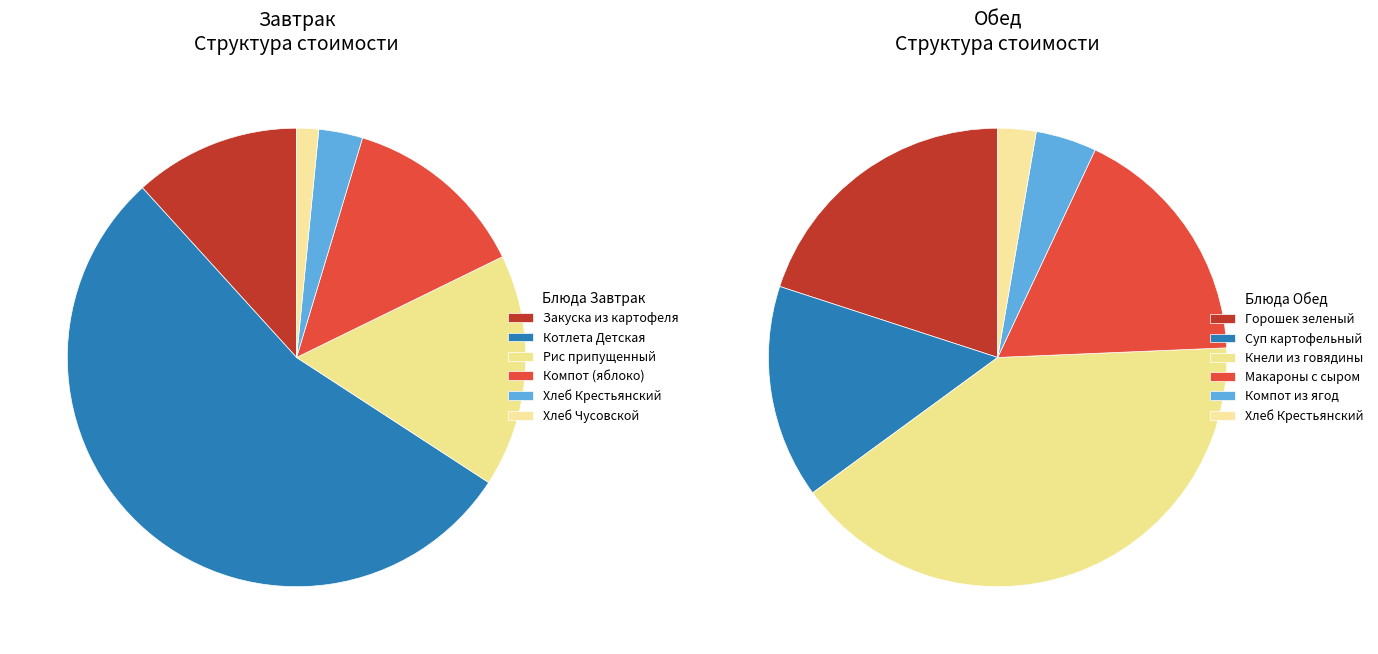

Does any single category account for the majority?

Yes